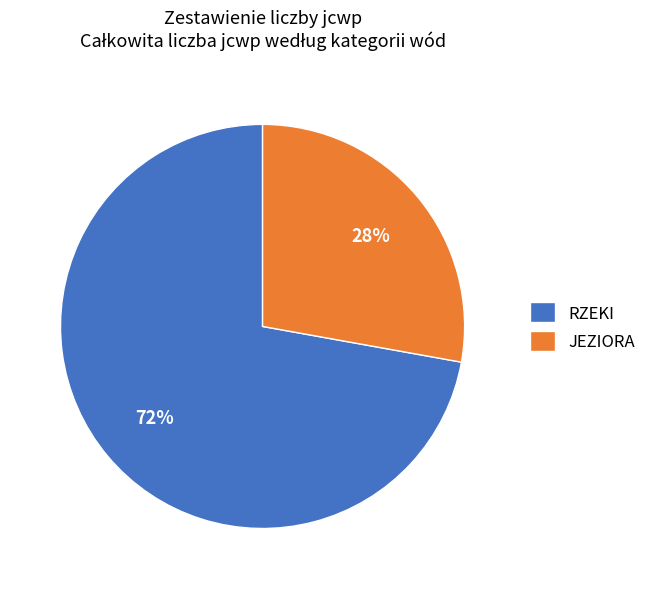

To the nearest percent, what is the difference between the largest and smallest slice percentages?

44%